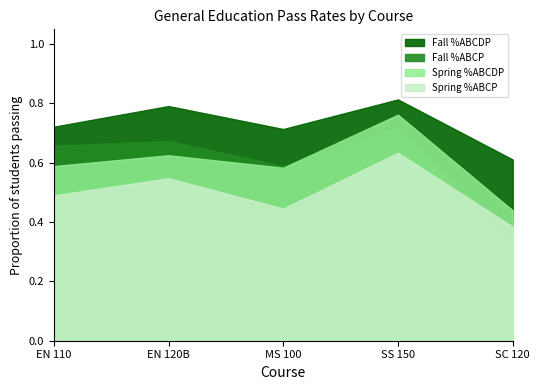

How many lines are shown in the chart?

4